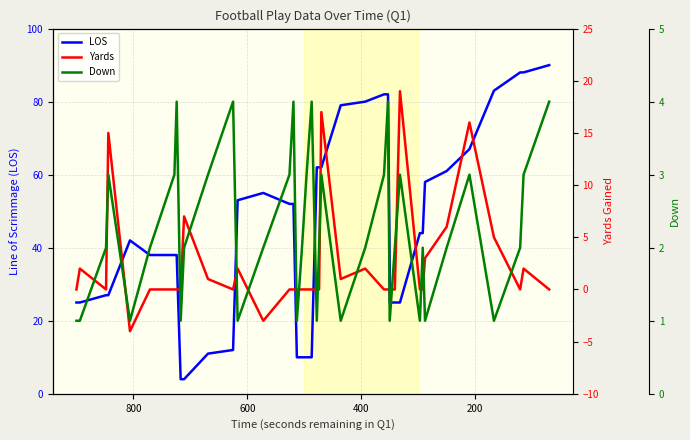

What is the value of the Down point at the 5th from the left?

1